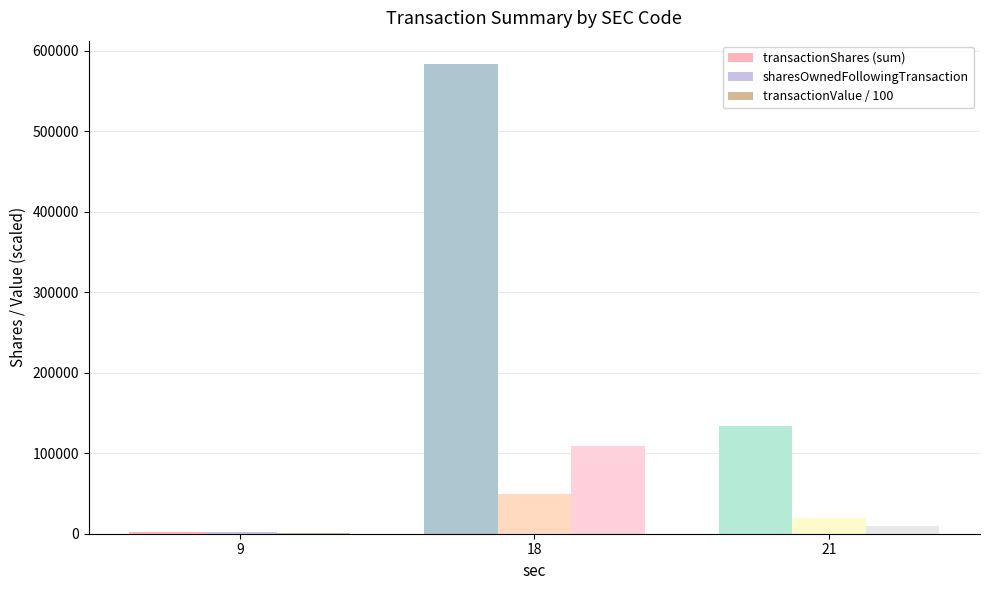

What is the maximum value shown in the chart?

583148.0